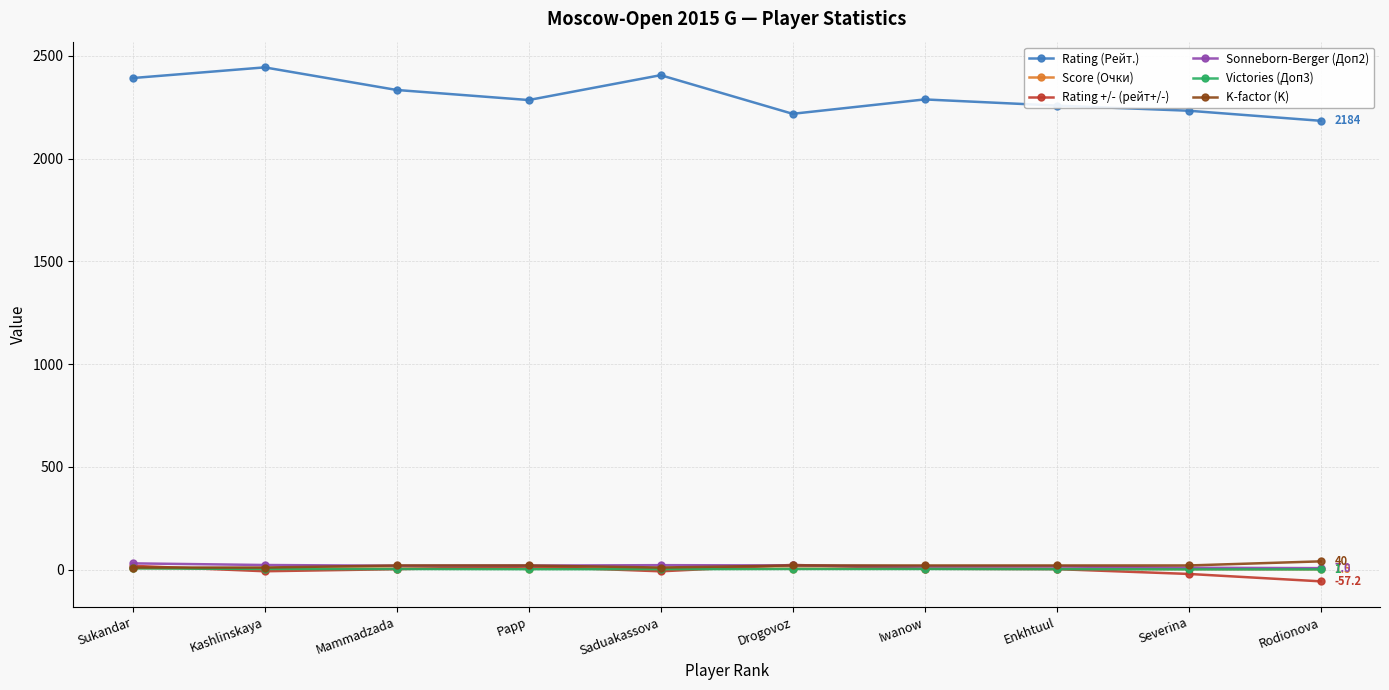

In Rating (Рейт.), how many points are lower than both neighbors (excluding endpoints)?

2